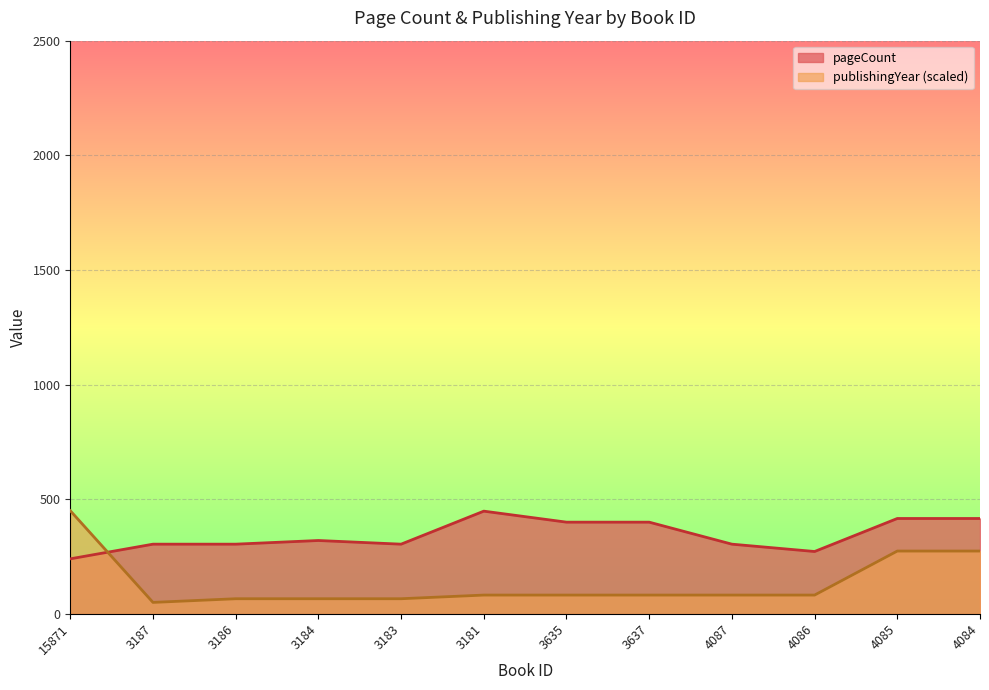

How many data points in pageCount are above 320?

5